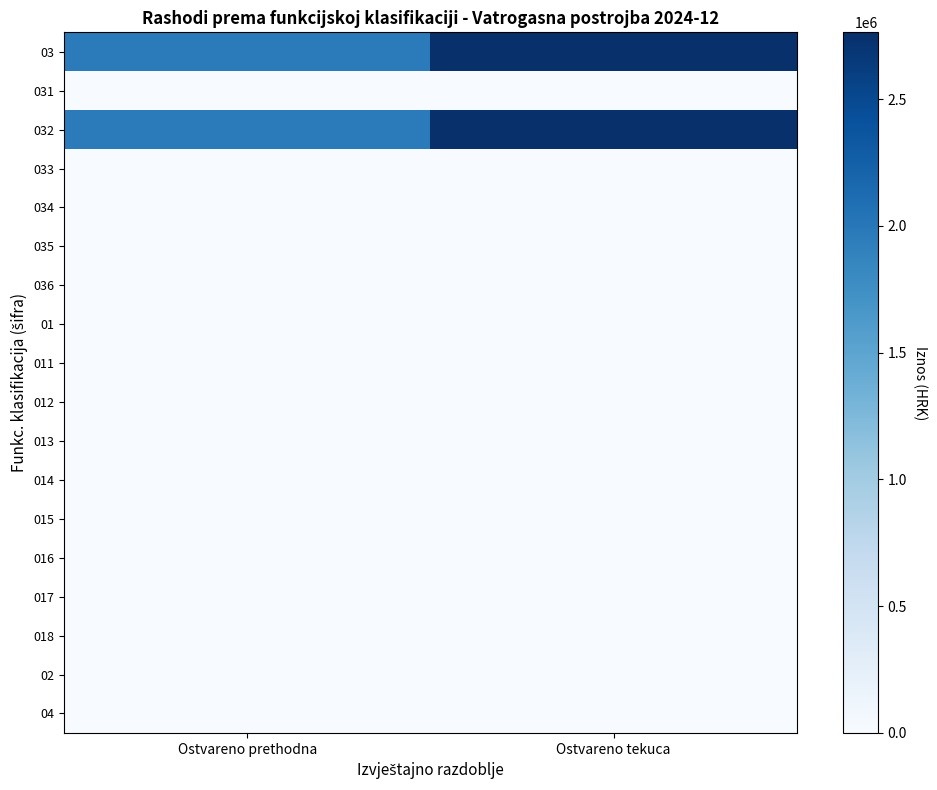

What is the difference between the highest and lowest values at Ostvareno tekuca?

2763139.4